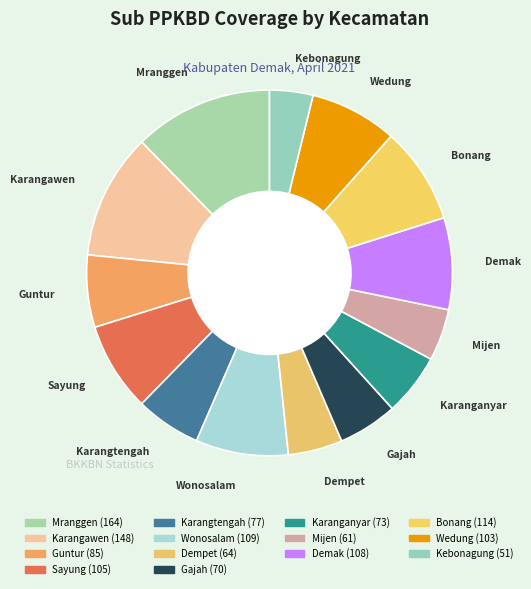

What percentage is the Mijen slice, to the nearest percent?

5%